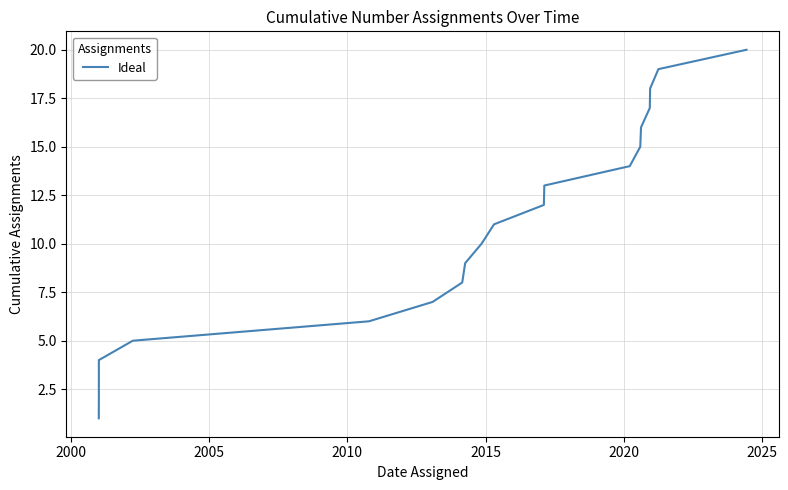

What is the maximum value shown in the chart?

20